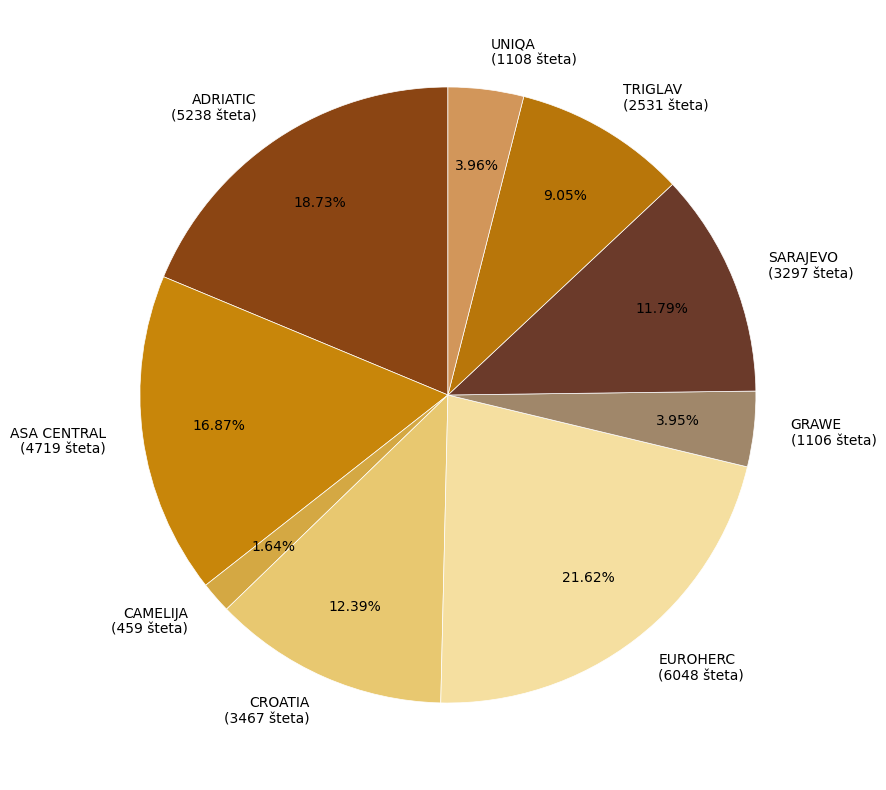

Which slice is the smallest?

CAMELIJA